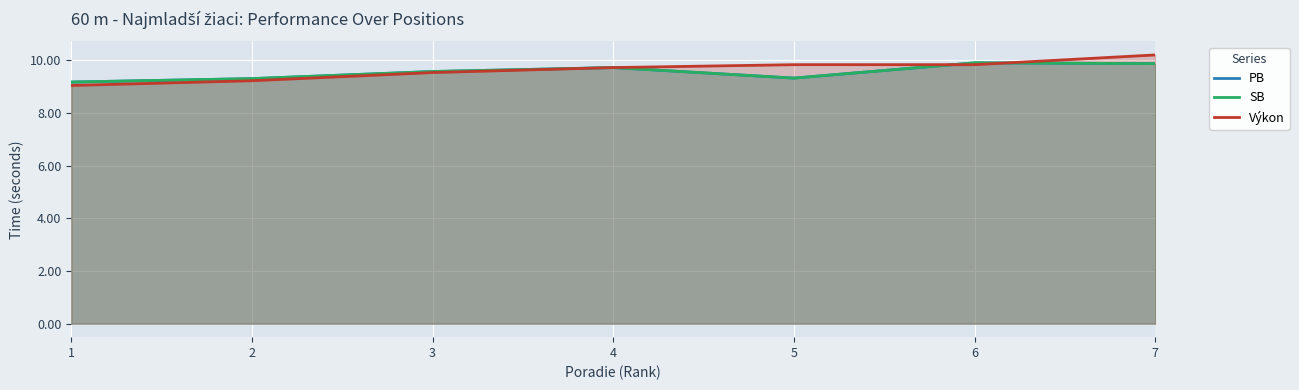

True or false: SB and PB intersect in this chart.

False